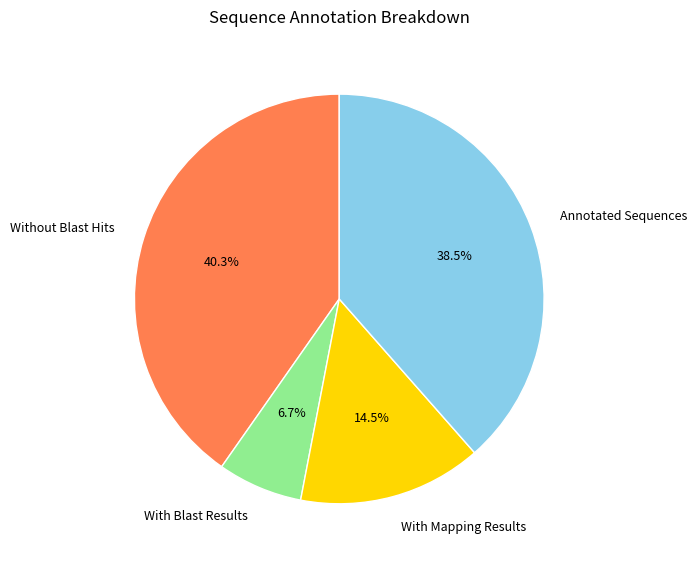

To the nearest percent, what is the average slice percentage?

25%